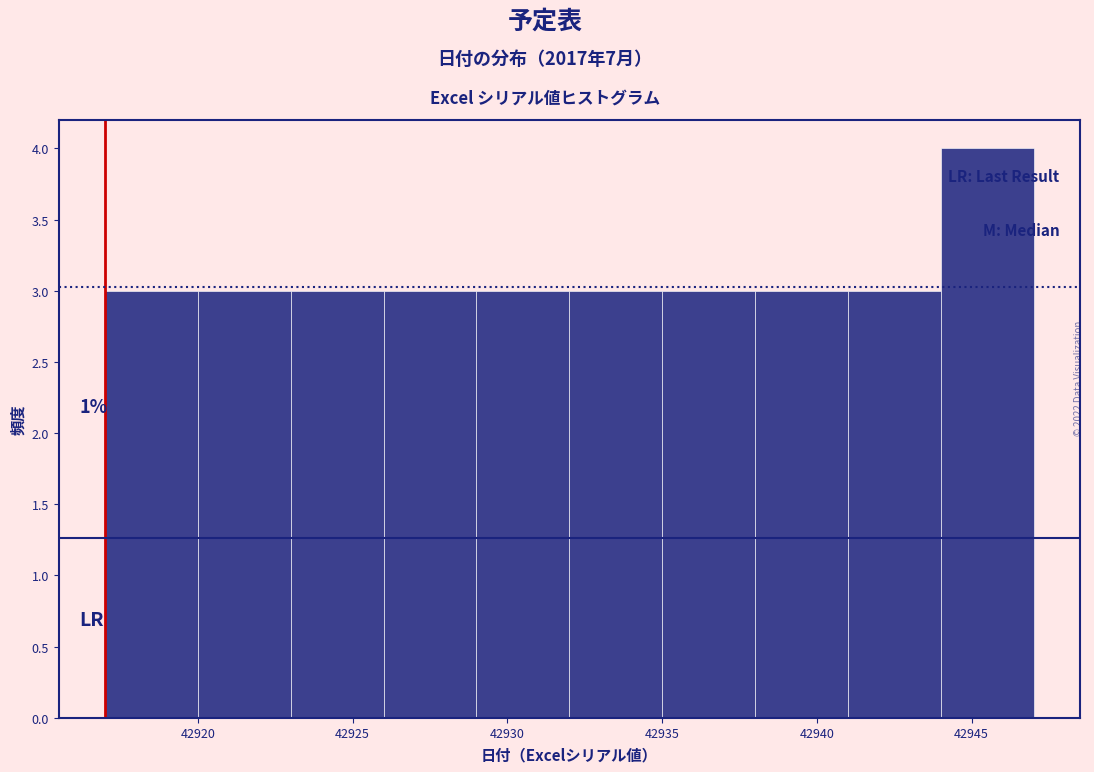

Which range on the x-axis has the tallest bar?

42944 to 42947